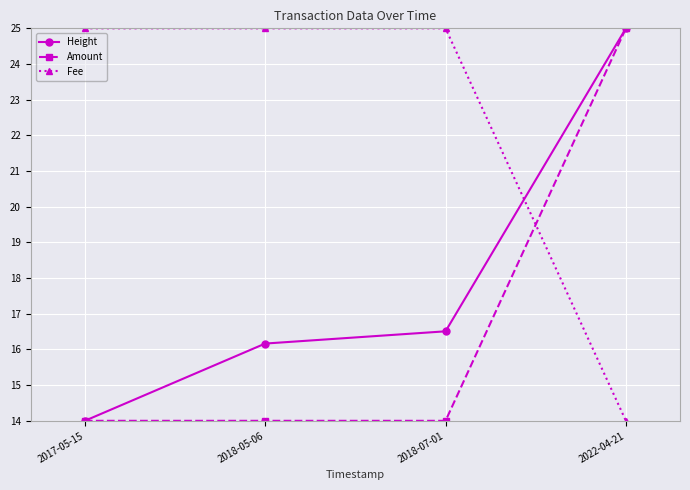

Reading right to left, extract all data points from this chart.

Height: 2022-04-21=25.0	2018-07-01=16.5	2018-05-06=16.2	2017-05-15=14.0
Amount: 2022-04-21=25.0	2018-07-01=14.0	2018-05-06=14.0	2017-05-15=14.0
Fee: 2022-04-21=14.0	2018-07-01=25.0	2018-05-06=25.0	2017-05-15=25.0